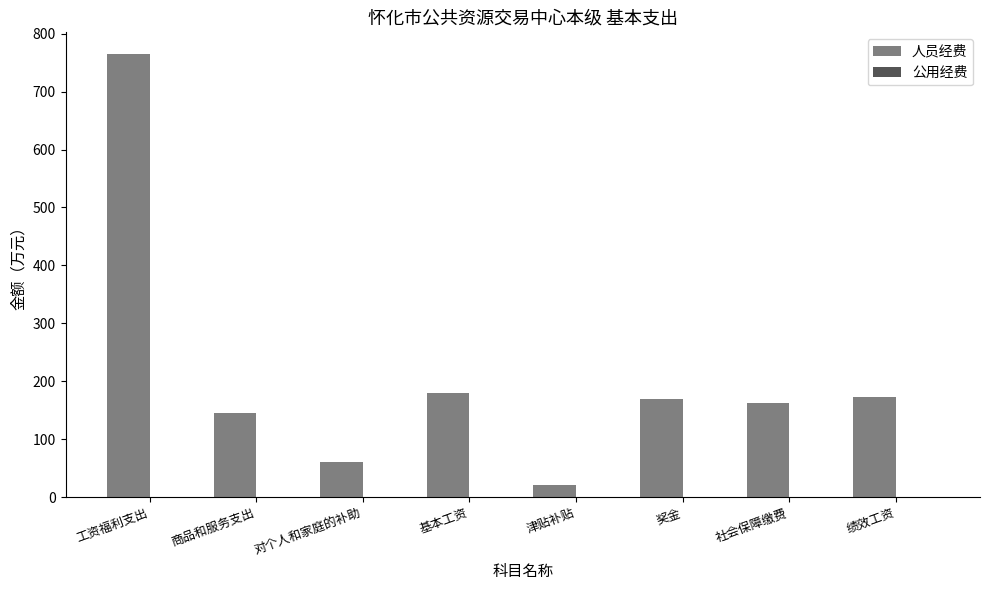

What is the label of the 1st bar from the right?

绩效工资